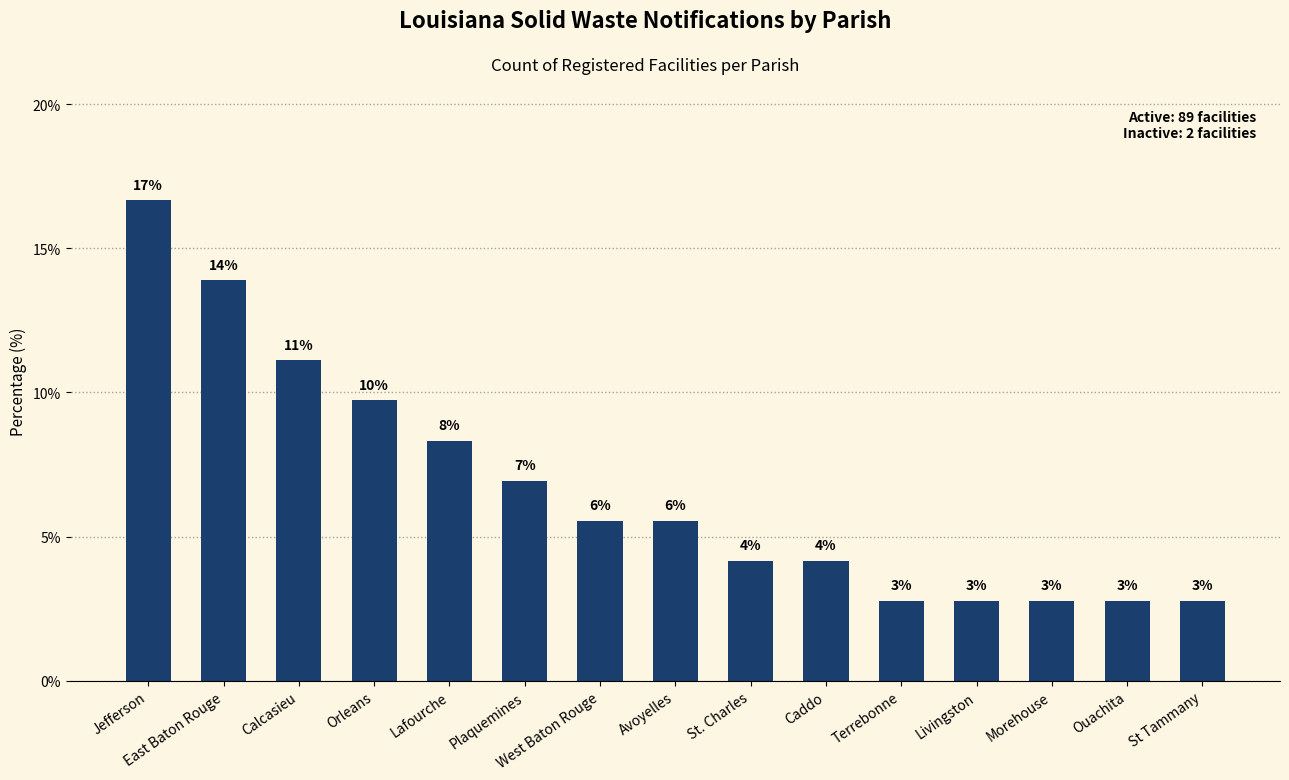

What is the difference between the values at West Baton Rouge and Jefferson?

11.1